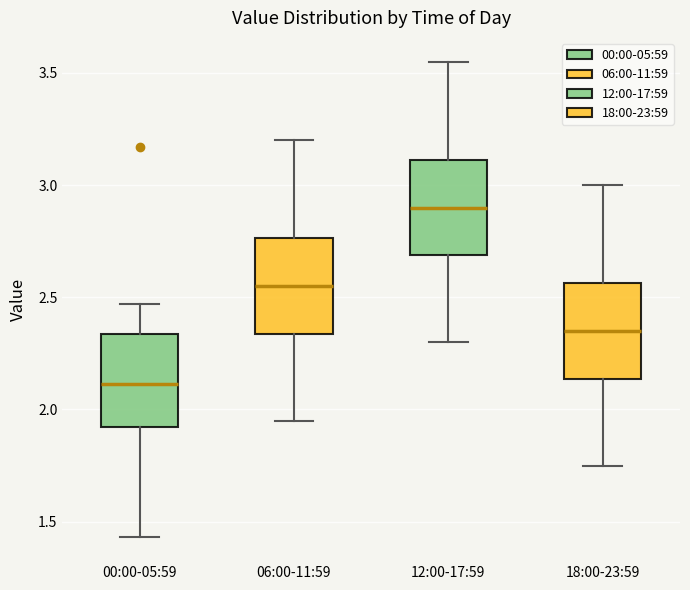

Reading left to right, transcribe this box plot: for each box, give where its median line is, the range the box spans, and where its two whiskers end, as read against the y-axis. The values are not printed on the chart, so give them approximately, as read against the axis.

00:00-05:59: median 2.10, box 1.90 to 2.35, whiskers 1.45 to 2.45
06:00-11:59: median 2.55, box 2.35 to 2.75, whiskers 1.95 to 3.20
12:00-17:59: median 2.90, box 2.70 to 3.10, whiskers 2.30 to 3.55
18:00-23:59: median 2.35, box 2.15 to 2.55, whiskers 1.75 to 3.00